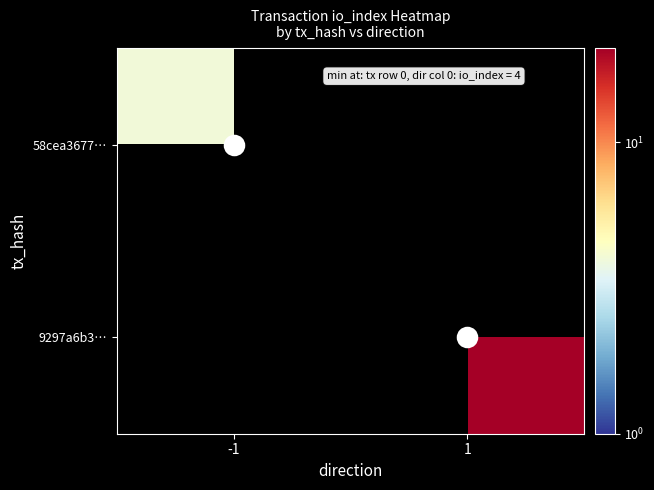

How many categories are shown in the chart?

2